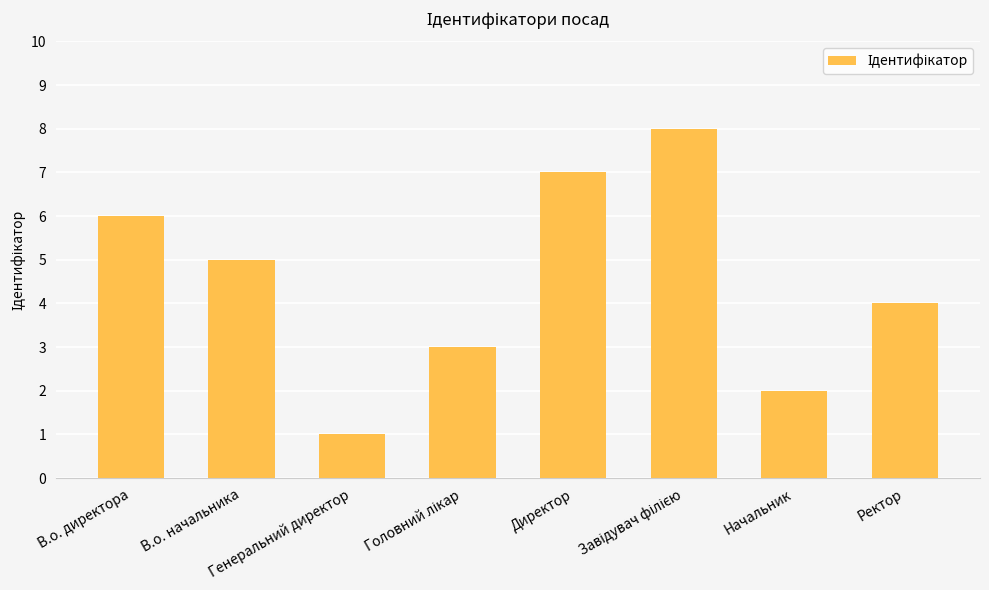

What is the sum of all values?

36